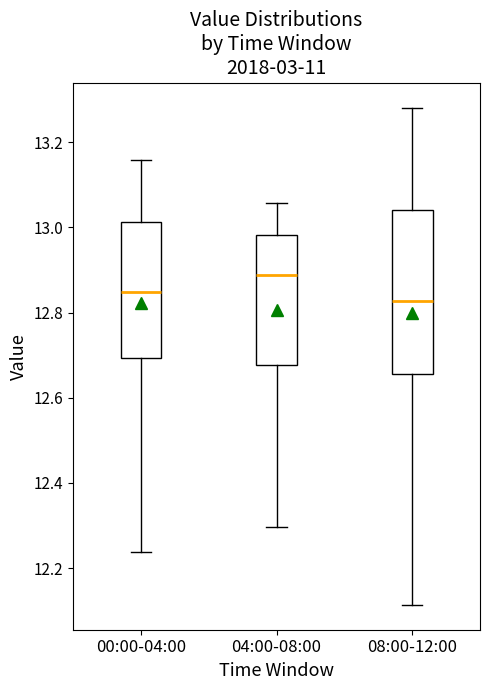

Comparing the boxes themselves (not the whiskers), which one is the tallest?

08:00-12:00